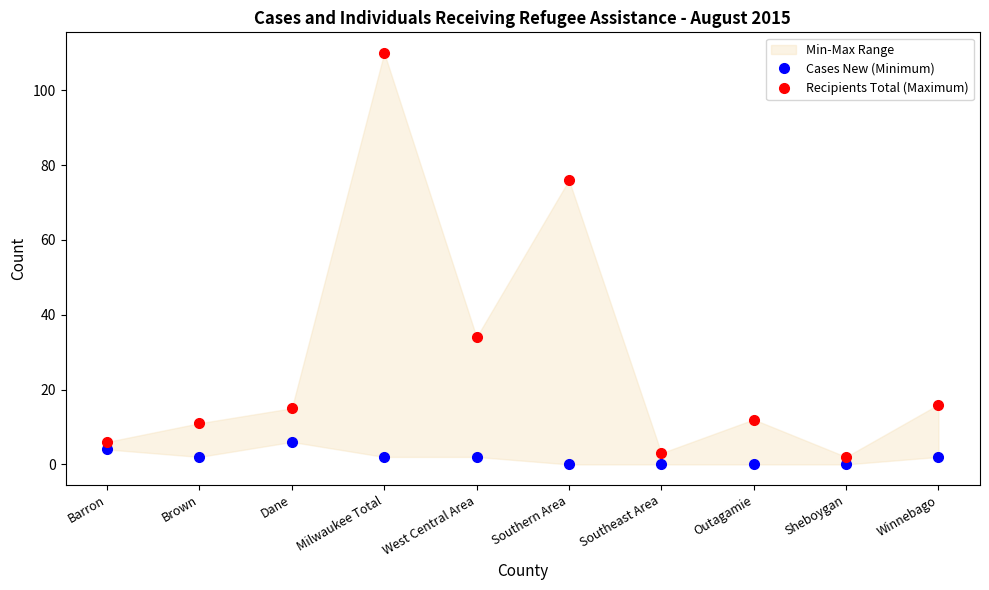

Is the value of Recipients Total (Maximum) at West Central Area greater than the value of Cases New (Minimum) at Brown?

Yes